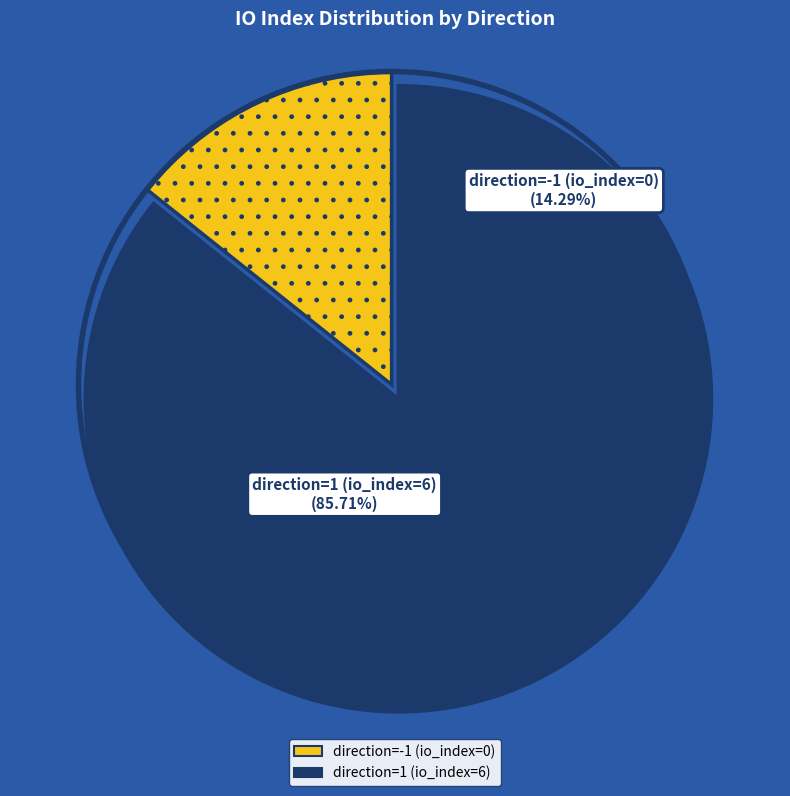

What is the smallest slice in the pie chart?

direction=-1 (io_index=0)